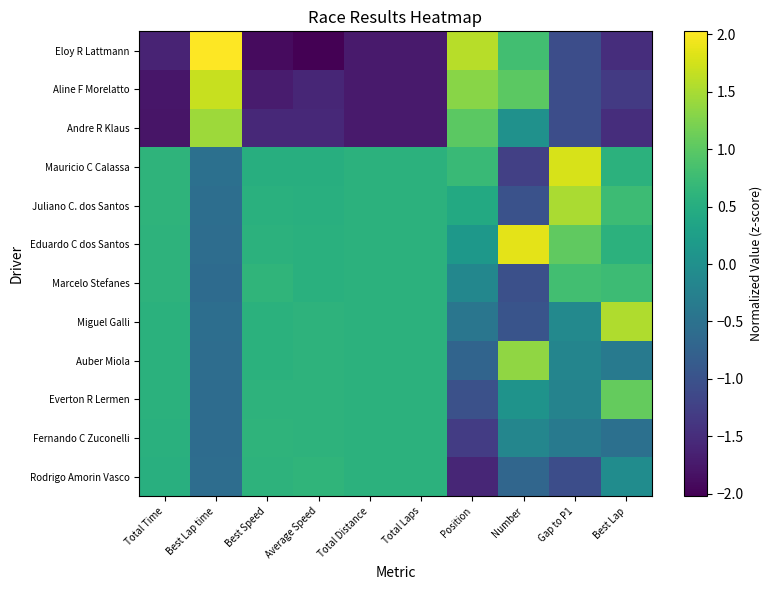

Reading right to left, extract all data points from this chart.

Rodrigo Amorin Vasco: Best Lap=-0.1	Gap to P1=-1.1	Number=-0.7	Position=-1.6	Total Laps=0.6	Total Distance=0.6	Average Speed=0.6	Best Speed=0.6	Best Lap time=-0.6	Total Time=0.5
Fernando C Zuconelli: Best Lap=-0.5	Gap to P1=-0.4	Number=-0.2	Position=-1.3	Total Laps=0.6	Total Distance=0.6	Average Speed=0.6	Best Speed=0.6	Best Lap time=-0.6	Total Time=0.6
Everton R Lermen: Best Lap=1.1	Gap to P1=-0.2	Number=0.1	Position=-1.0	Total Laps=0.6	Total Distance=0.6	Average Speed=0.6	Best Speed=0.6	Best Lap time=-0.6	Total Time=0.6
Auber Miola: Best Lap=-0.4	Gap to P1=-0.2	Number=1.4	Position=-0.7	Total Laps=0.6	Total Distance=0.6	Average Speed=0.6	Best Speed=0.6	Best Lap time=-0.6	Total Time=0.6
Miguel Galli: Best Lap=1.5	Gap to P1=-0.1	Number=-1.0	Position=-0.4	Total Laps=0.6	Total Distance=0.6	Average Speed=0.6	Best Speed=0.6	Best Lap time=-0.6	Total Time=0.6
Marcelo Stefanes: Best Lap=0.7	Gap to P1=0.8	Number=-1.0	Position=-0.1	Total Laps=0.6	Total Distance=0.6	Average Speed=0.6	Best Speed=0.6	Best Lap time=-0.6	Total Time=0.6
Eduardo C dos Santos: Best Lap=0.6	Gap to P1=1.0	Number=1.9	Position=0.1	Total Laps=0.6	Total Distance=0.6	Average Speed=0.5	Best Speed=0.6	Best Lap time=-0.6	Total Time=0.6
Juliano C. dos Santos: Best Lap=0.7	Gap to P1=1.5	Number=-1.0	Position=0.4	Total Laps=0.6	Total Distance=0.6	Average Speed=0.5	Best Speed=0.5	Best Lap time=-0.6	Total Time=0.6
Mauricio C Calassa: Best Lap=0.6	Gap to P1=1.8	Number=-1.2	Position=0.7	Total Laps=0.6	Total Distance=0.6	Average Speed=0.5	Best Speed=0.5	Best Lap time=-0.5	Total Time=0.6
Andre R Klaus: Best Lap=-1.5	Gap to P1=-1.1	Number=0.0	Position=1.0	Total Laps=-1.7	Total Distance=-1.7	Average Speed=-1.6	Best Speed=-1.6	Best Lap time=1.4	Total Time=-1.8
Aline F Morelatto: Best Lap=-1.3	Gap to P1=-1.1	Number=1.0	Position=1.3	Total Laps=-1.7	Total Distance=-1.7	Average Speed=-1.6	Best Speed=-1.7	Best Lap time=1.7	Total Time=-1.8
Eloy R Lattmann: Best Lap=-1.5	Gap to P1=-1.1	Number=0.8	Position=1.6	Total Laps=-1.7	Total Distance=-1.7	Average Speed=-2.0	Best Speed=-1.9	Best Lap time=2.0	Total Time=-1.6